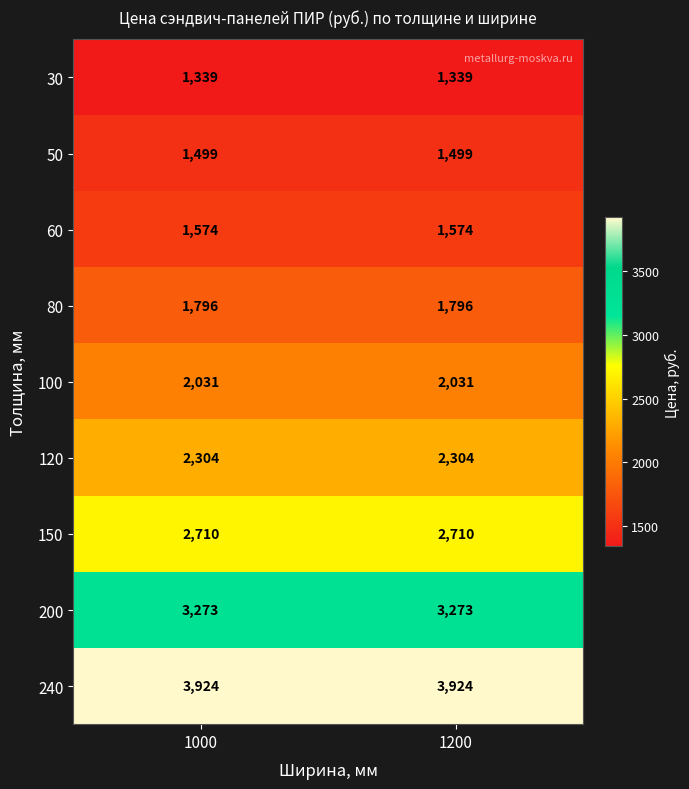

What is the smallest value displayed?

1339